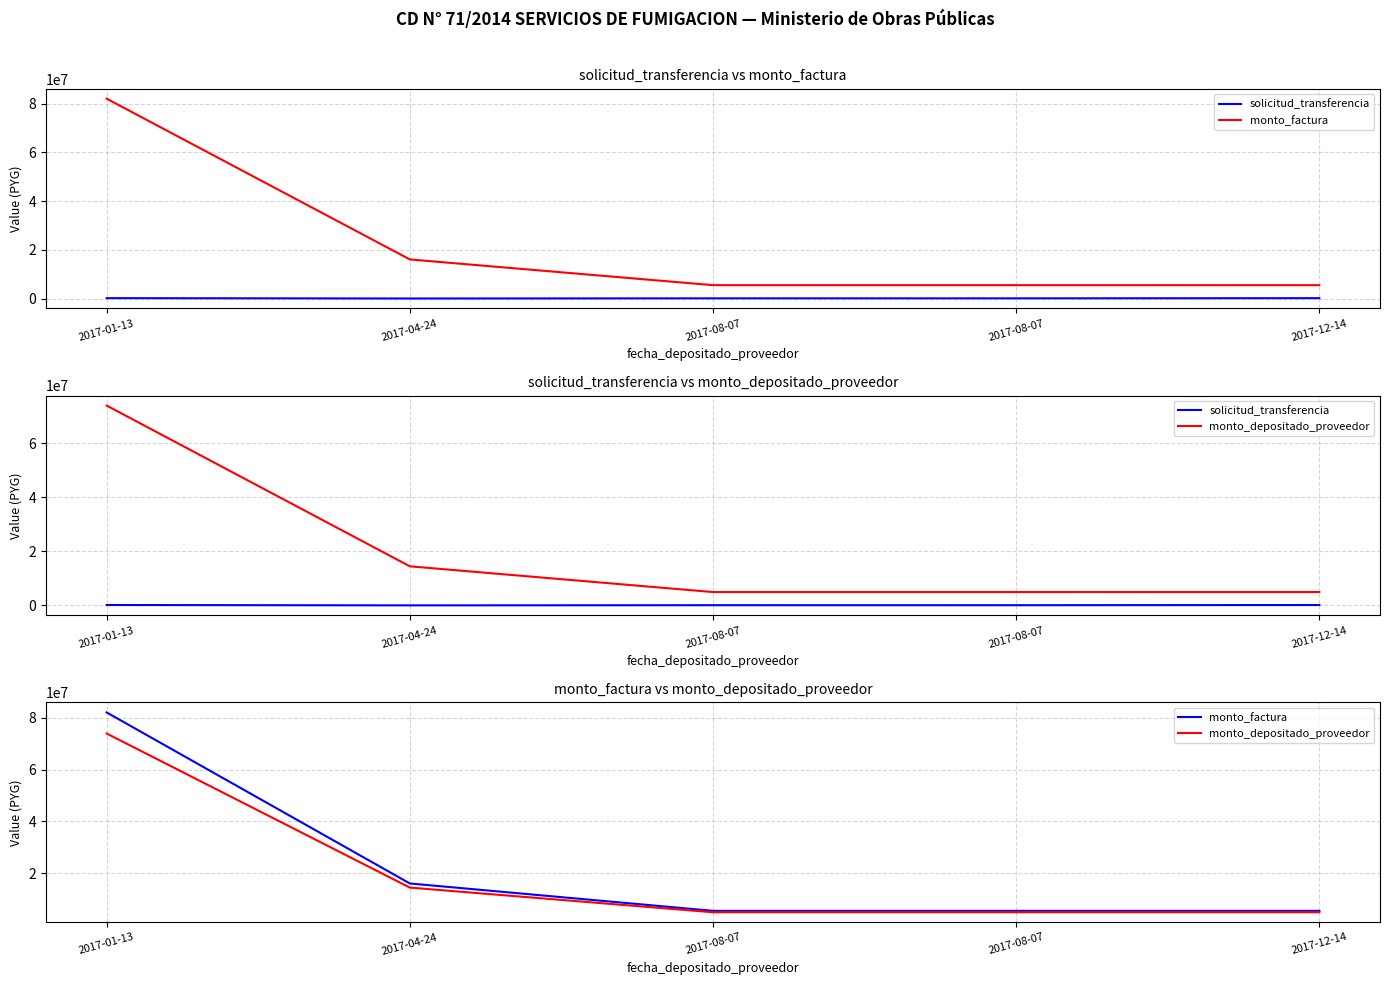

Reading left to right, list all the values displayed in this chart.

solicitud_transferencia: 2017-01-13=172259	2017-04-24=36858	2017-08-07=100463	2017-08-07=95610	2017-12-14=165733
monto_factura: 2017-01-13=82010000	2017-04-24=16059000	2017-08-07=5500000	2017-08-07=5500000	2017-12-14=5500000
monto_depositado_proveedor: 2017-01-13=73889519	2017-04-24=14468867	2017-08-07=4955400	2017-08-07=4955400	2017-12-14=4955400